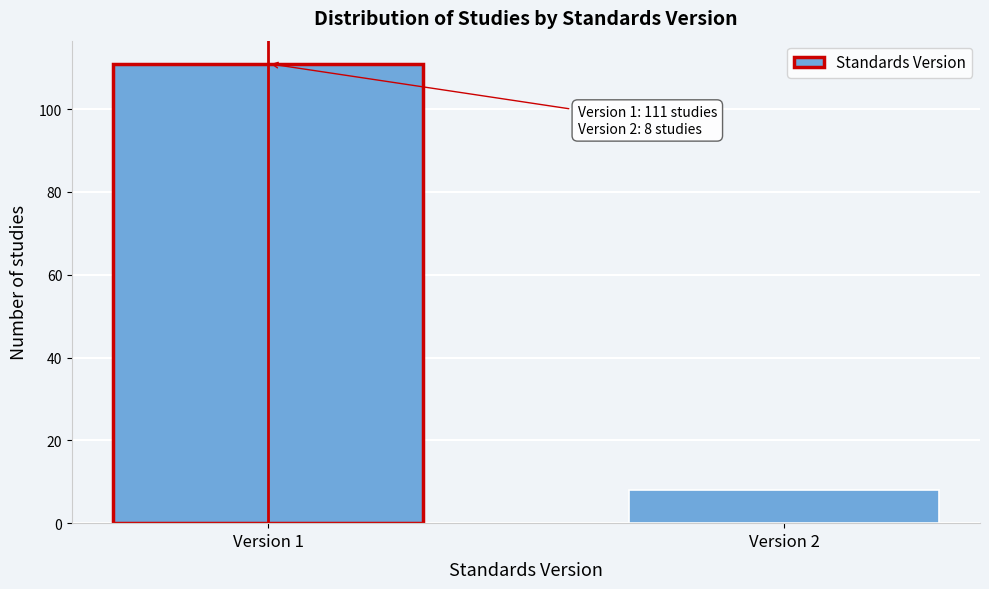

Reading left to right, what are all the values shown in this chart?

Version 1=111	Version 2=8